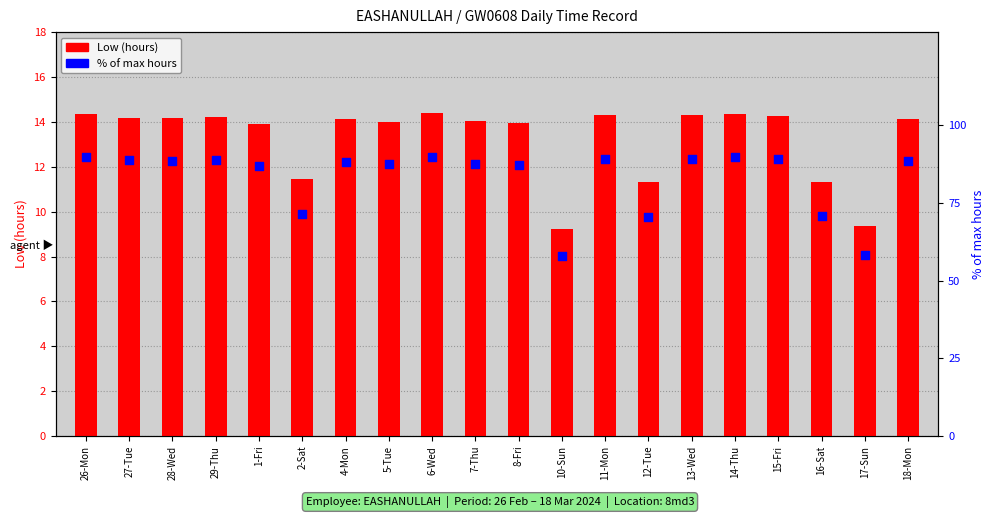

What are all the series names shown in the legend?

Low (hours), % of max hours